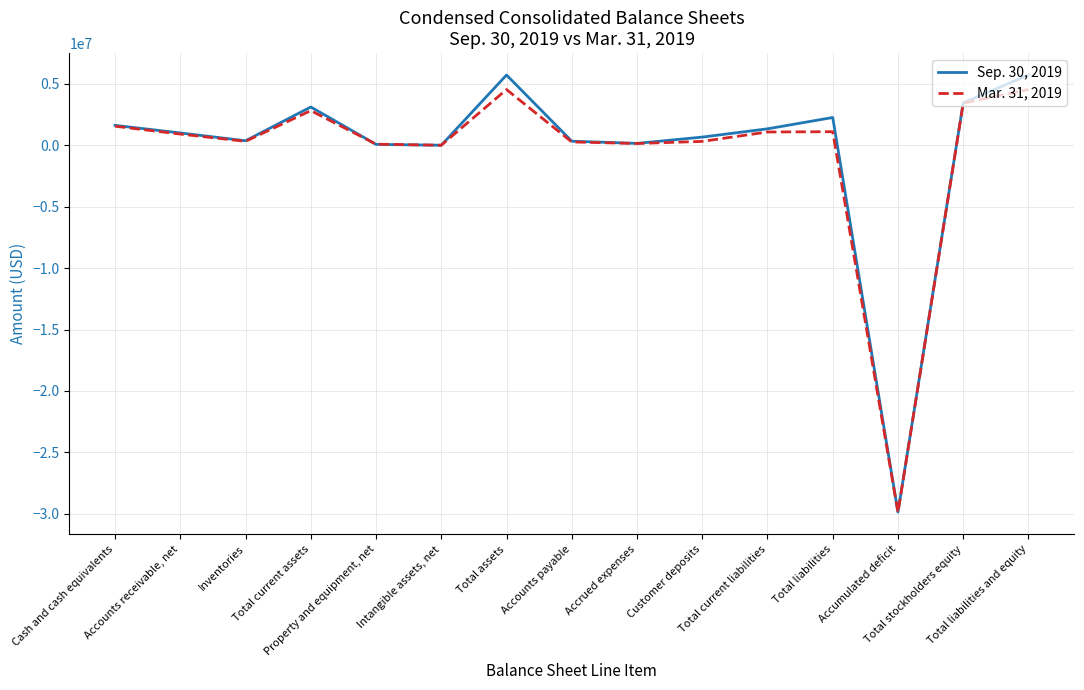

Does the chart display data point markers on the line(s)?

No